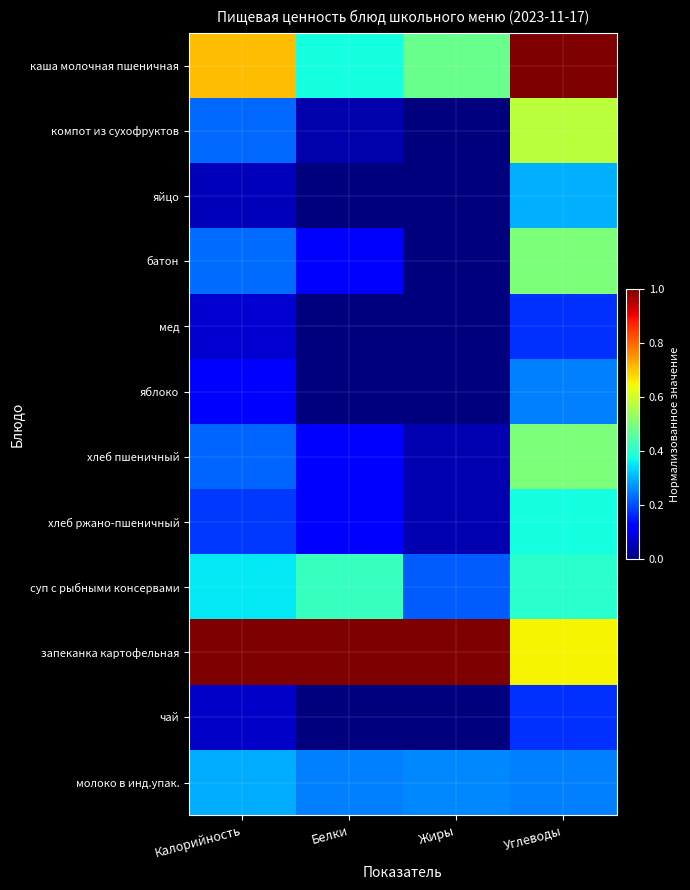

Which category has the lowest value across all series?

Жиры